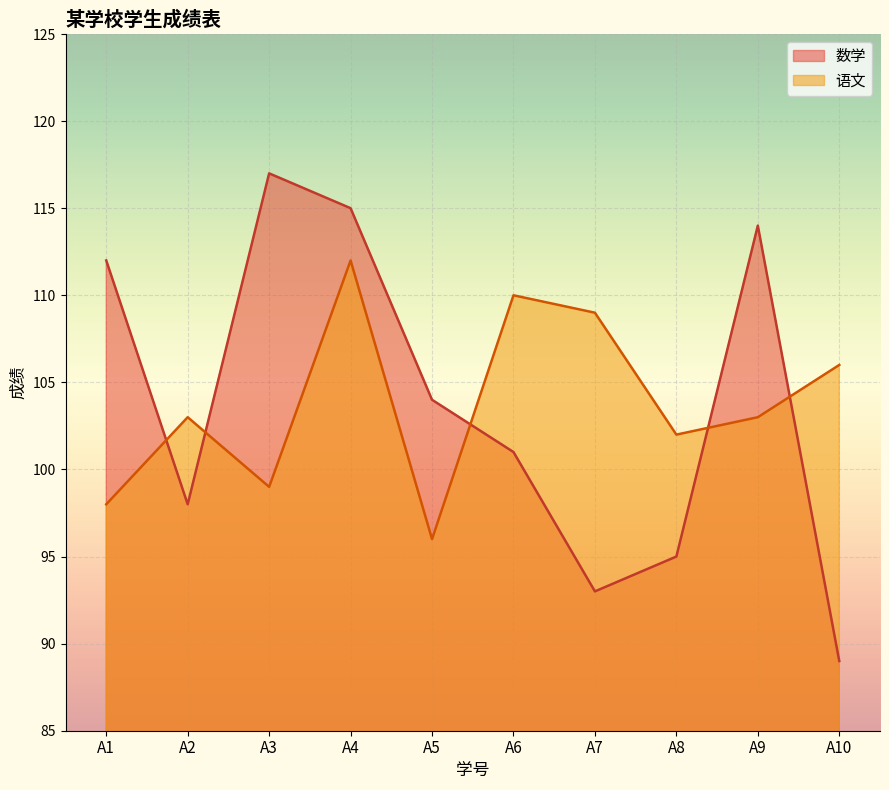

Is it true that 语文 equals 106 at A10?

True